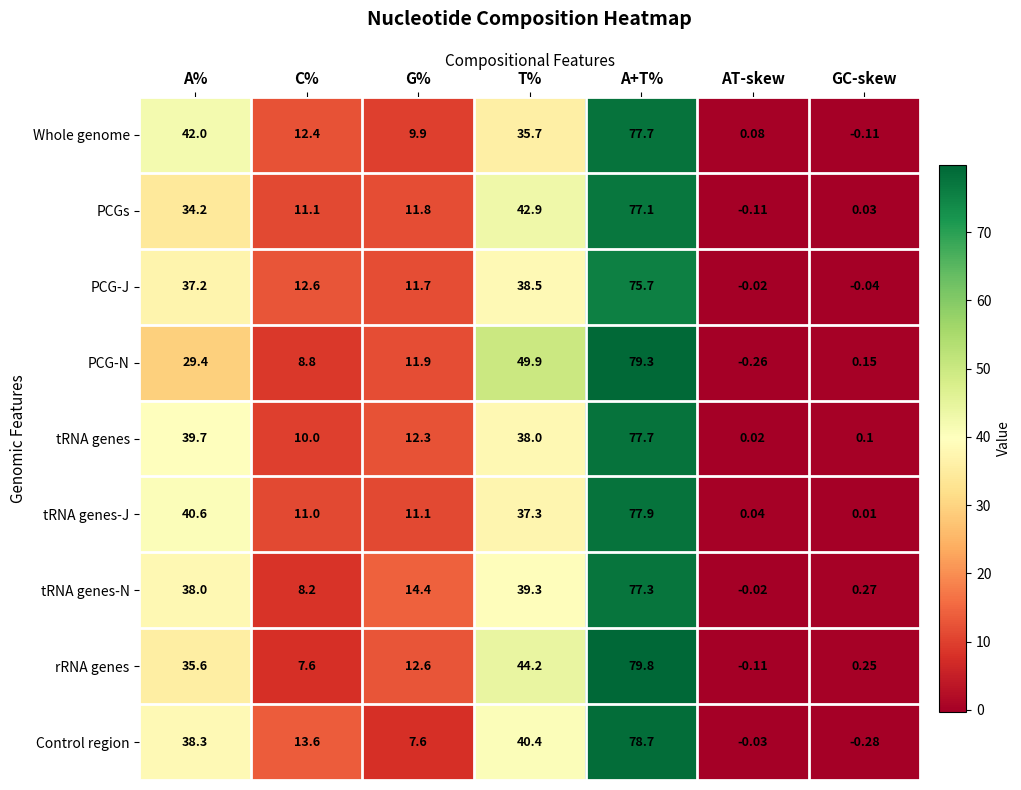

Which series has the largest range (max minus min)?

rRNA genes